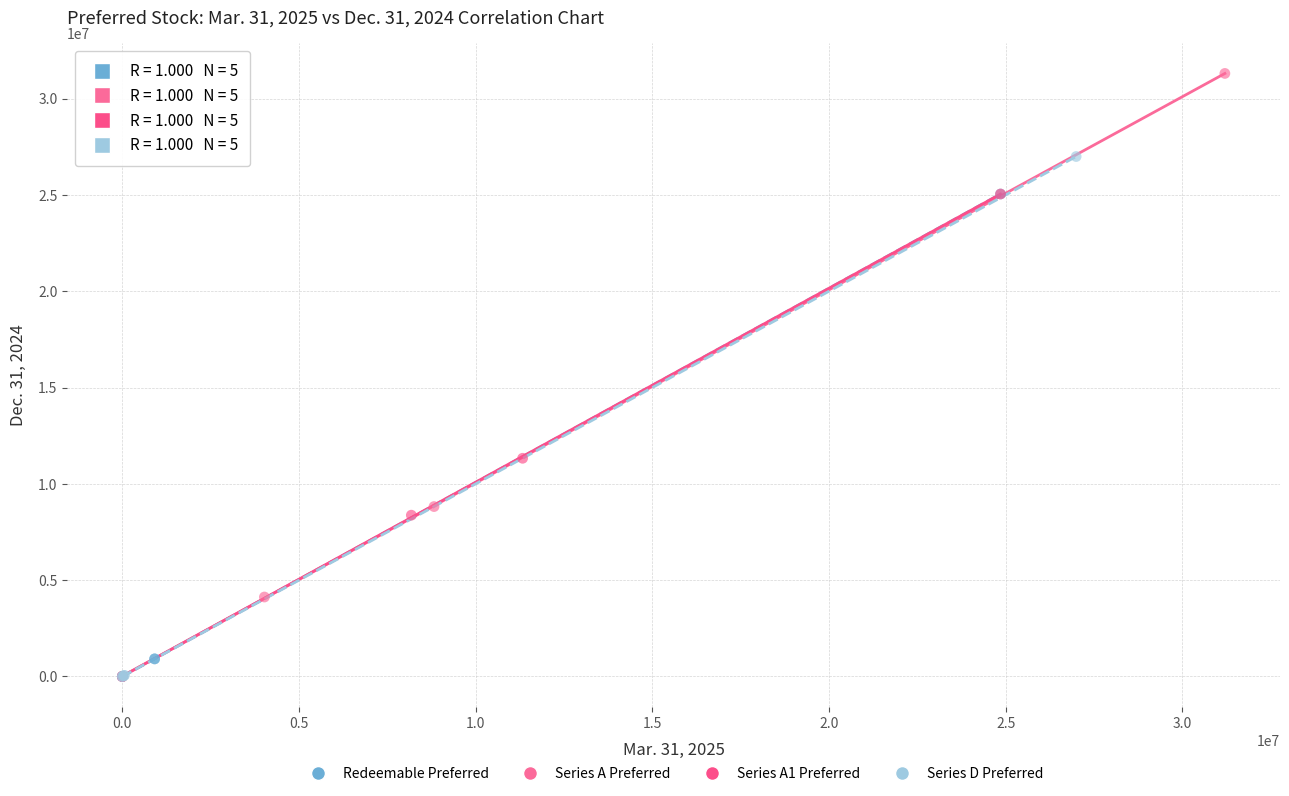

Which series has the widest spread of Y values?

Series A Preferred